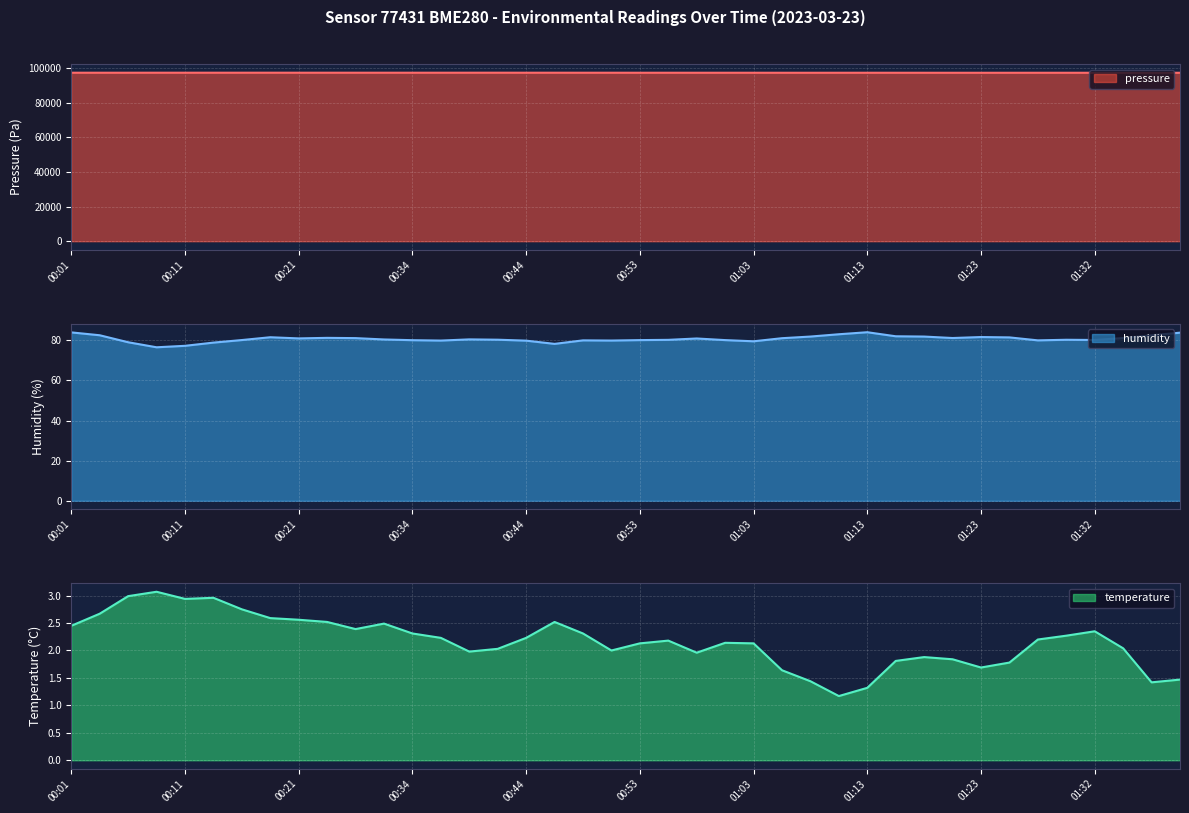

Where is the first local maximum for temperature?

00:09